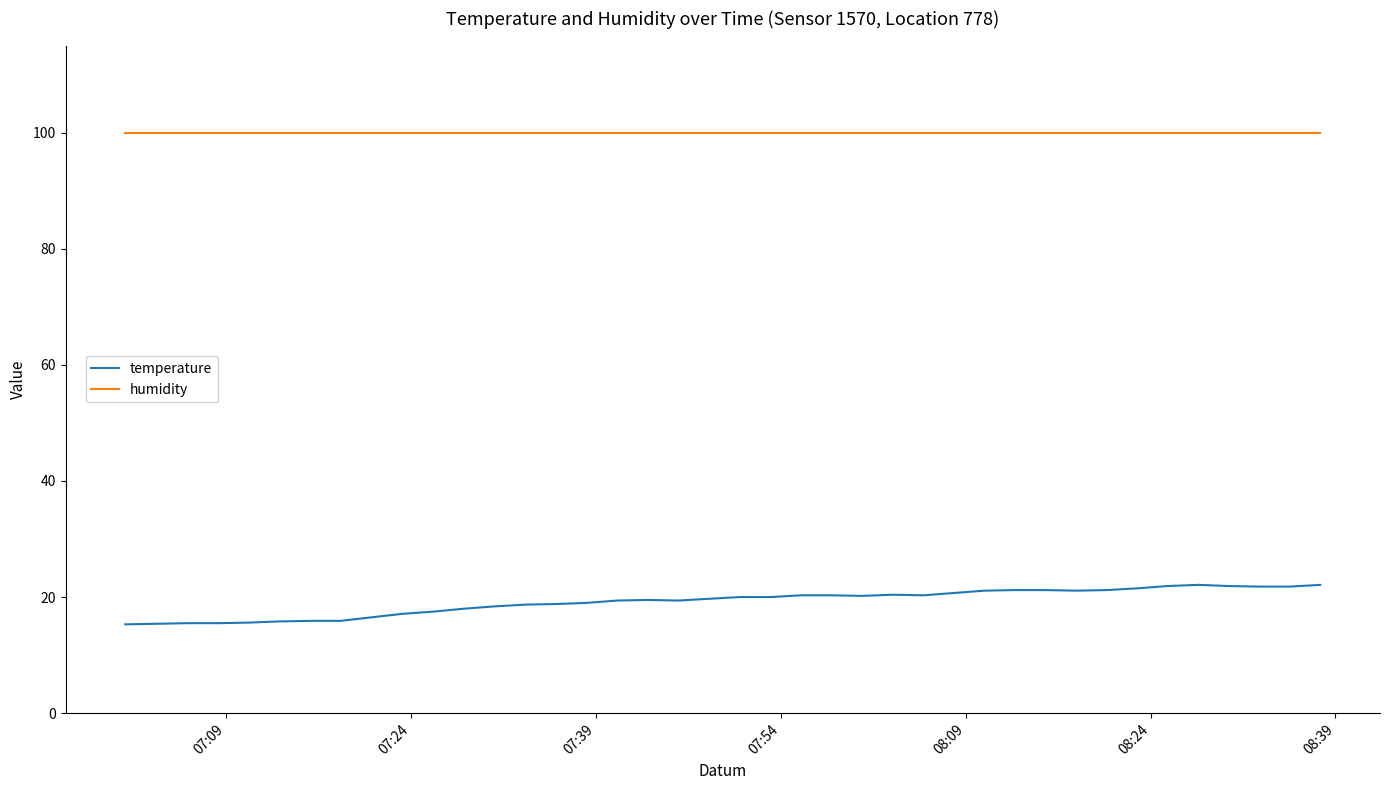

Rank the series by their maximum value, from highest to lowest.

humidity, temperature